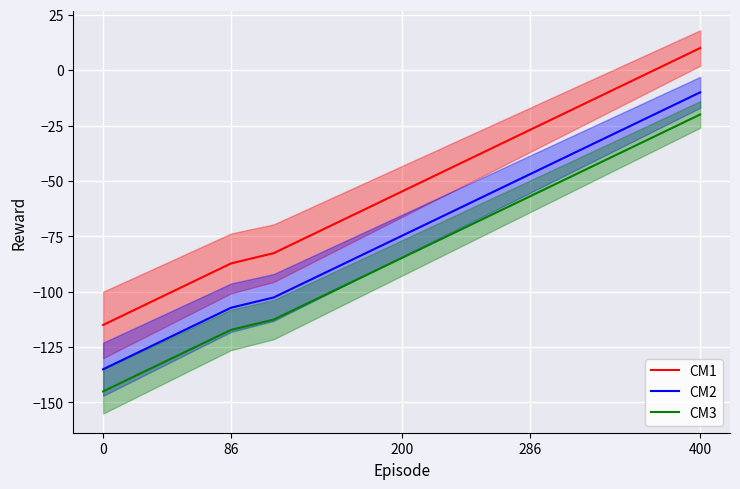

Which series has the widest spread of values?

CM1